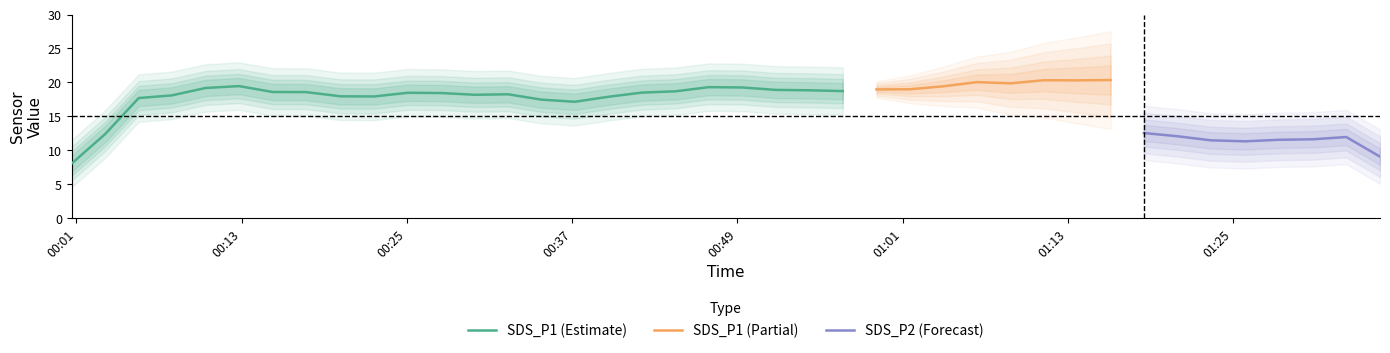

What is the maximum value for SDS_P1 (Estimate)?

19.5